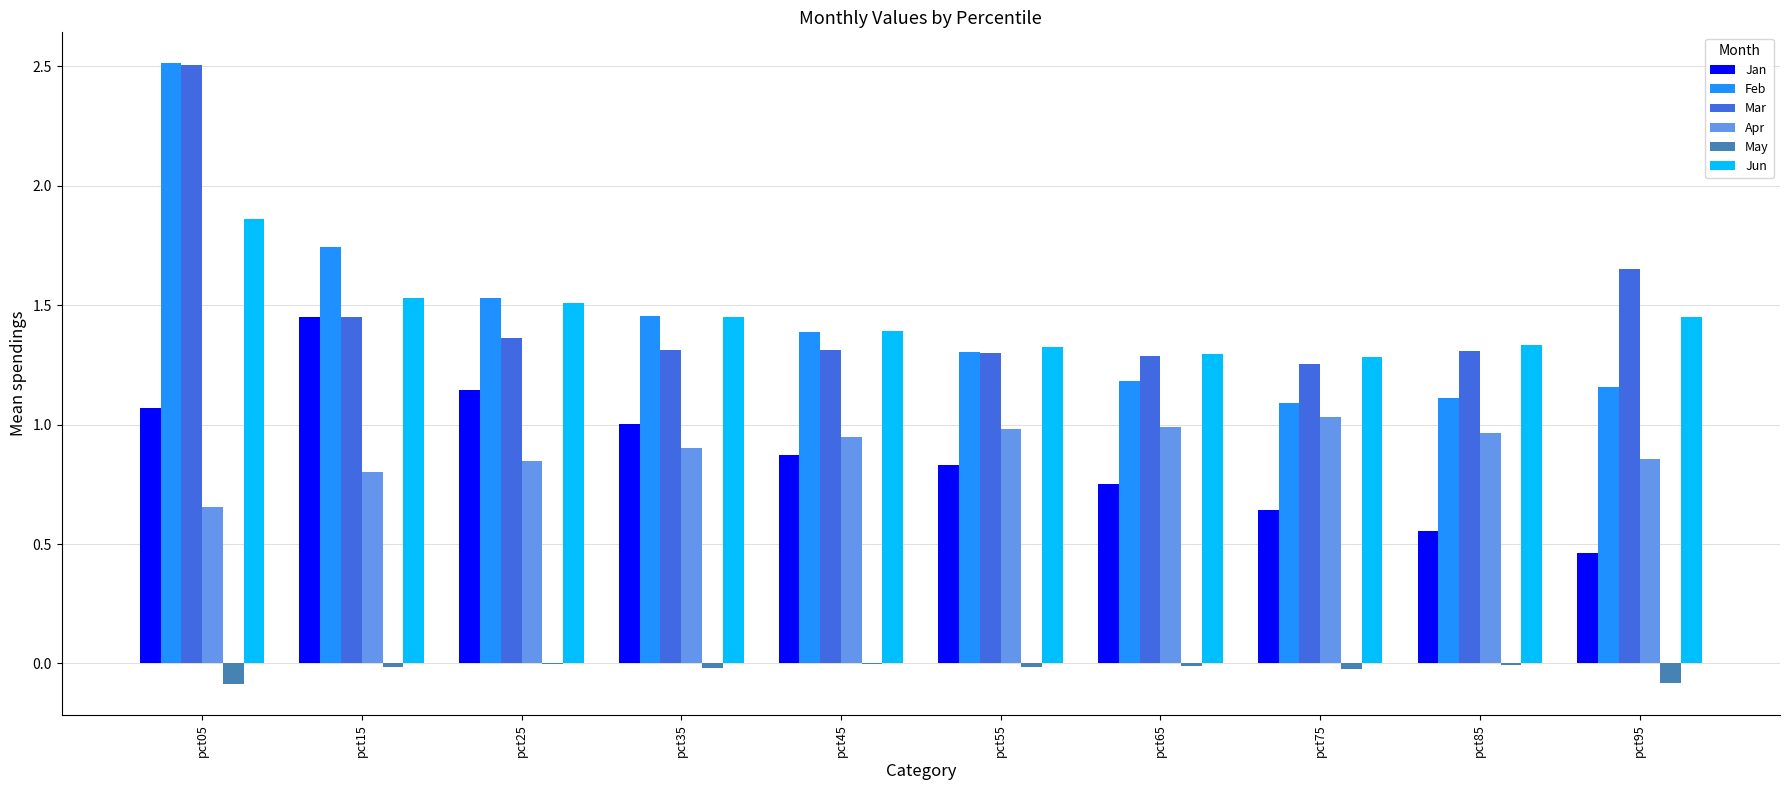

What is the sum of all Apr values?

9.0